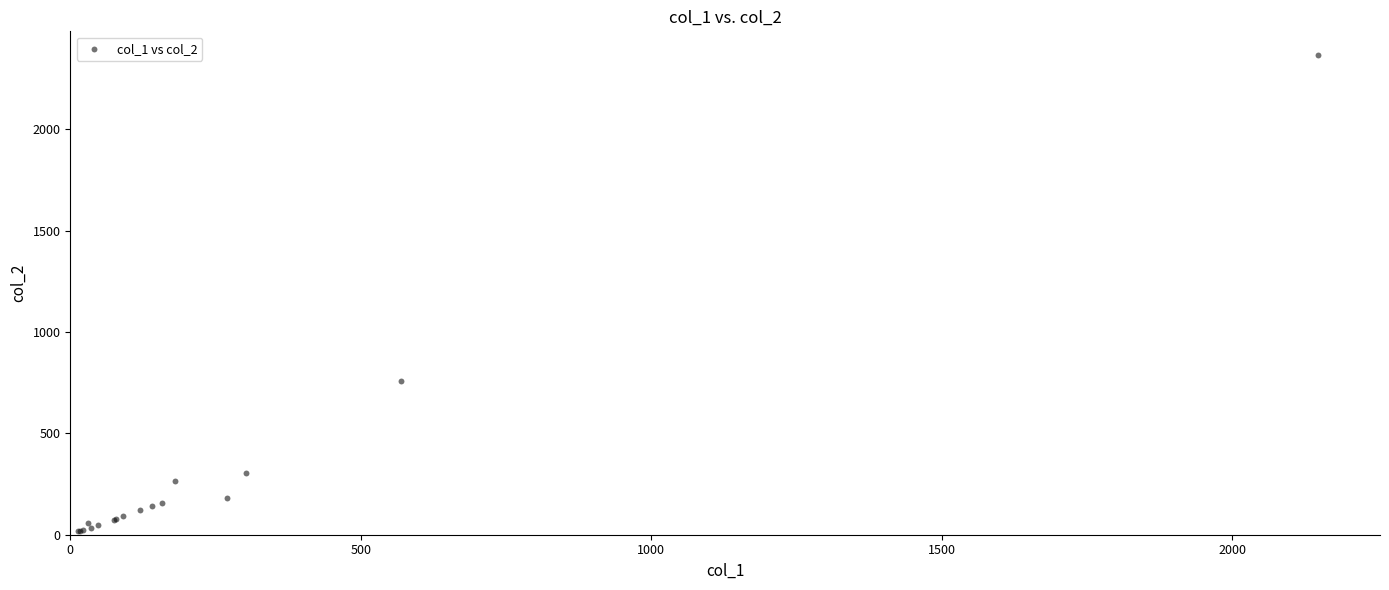

What Y value in the scatter plot is closest to 1191?

760.0